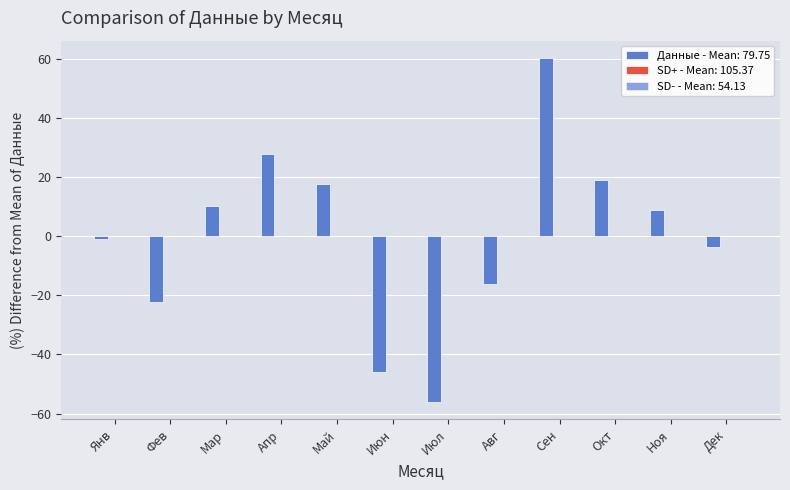

What is the label of the 12th bar from the right?

Янв